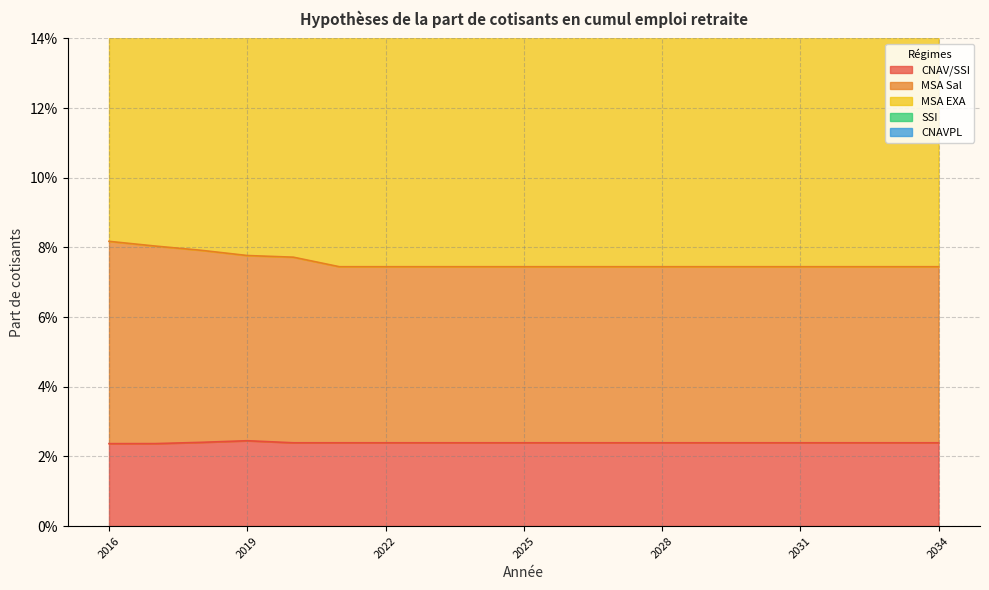

What is the difference between the highest and lowest values at 2027?

0.3